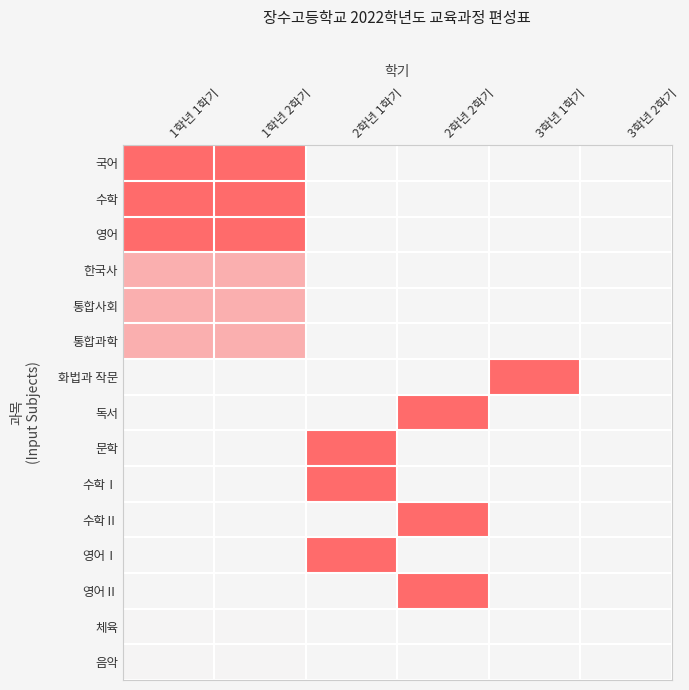

Which has a higher value, 2학년 1학기 or 1학년 2학기?

1학년 2학기